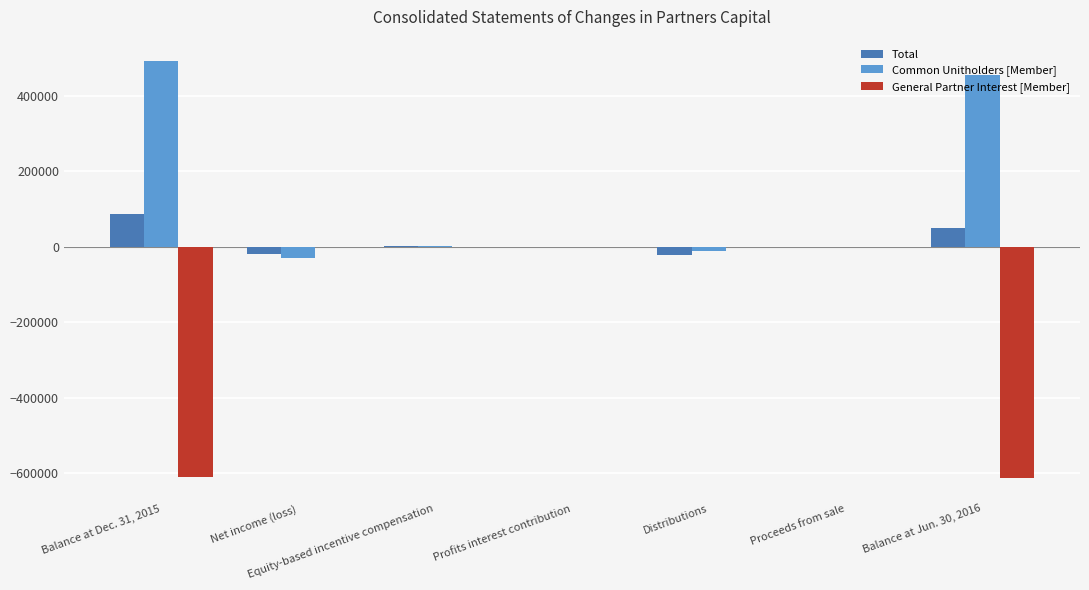

Which series has the largest range (max minus min)?

General Partner Interest [Member]